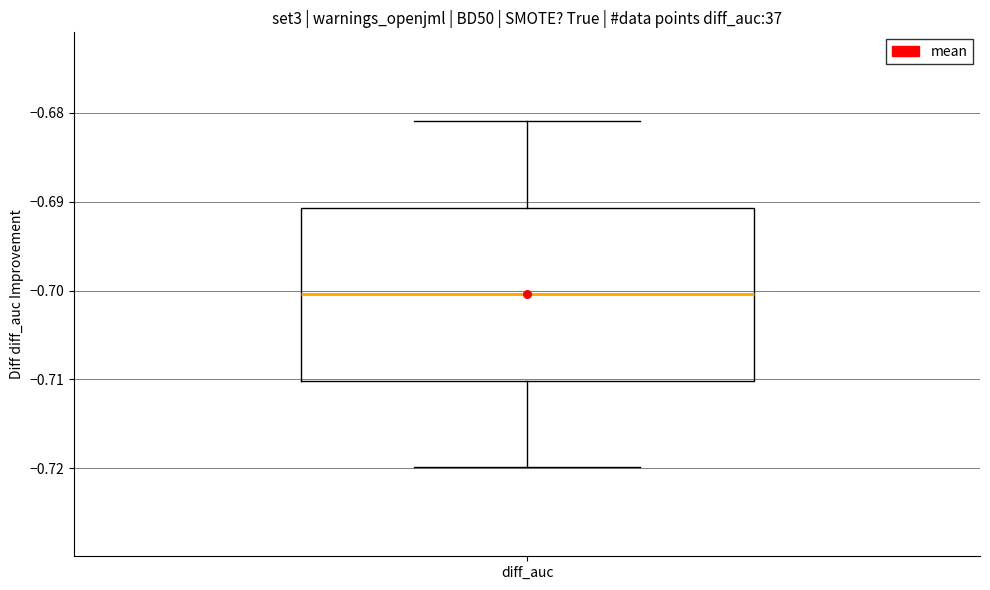

Transcribe this box plot: give where the median line is, the range the box spans, and where the two whiskers end, as read against the y-axis. The values are not printed on the chart, so give them approximately, as read against the axis.

median -0.700, box -0.710 to -0.691, whiskers -0.720 to -0.681